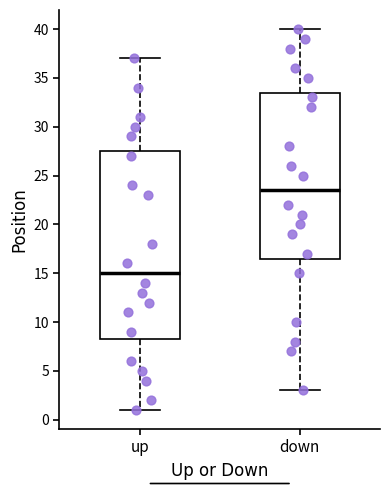

Where is the lower edge of the box for up on the y-axis? The values are not printed on the chart, so give them approximately, as read against the axis.

8.5